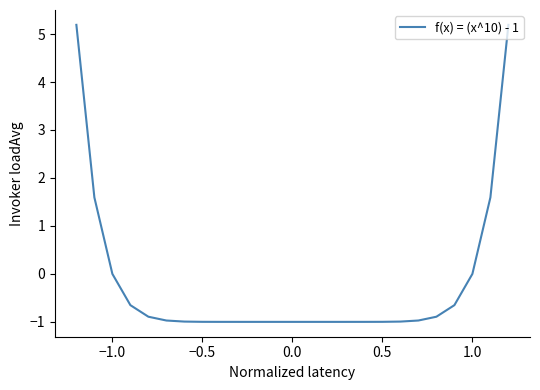

Is this an area chart (filled region under the line)?

No